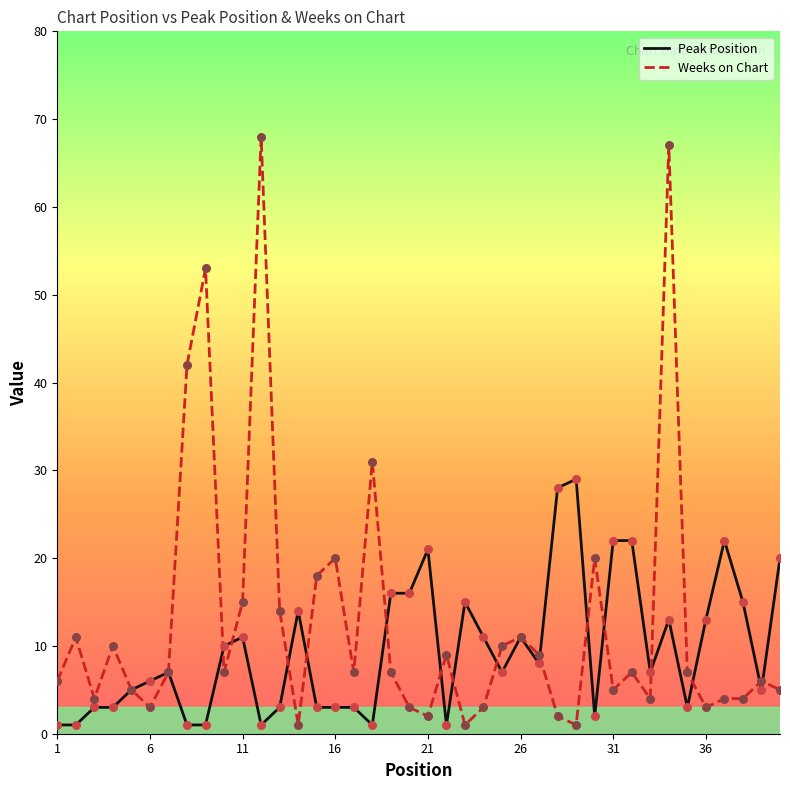

What are all the series names shown in the legend?

Peak Position, Weeks on Chart